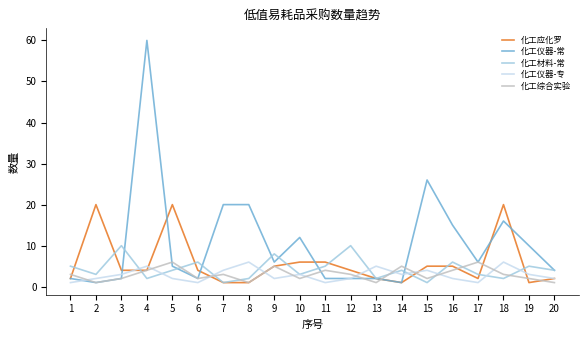

Is it true that 化工材料-常 equals 8 at 9?

True